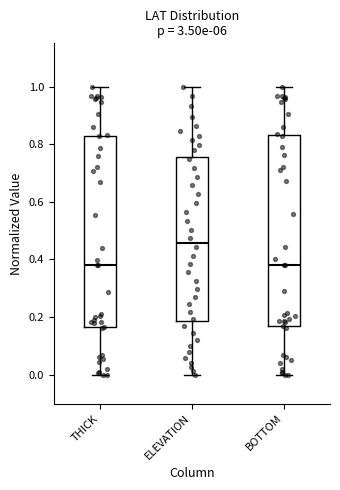

Where does the lower whisker of the box for BOTTOM end on the y-axis? The values are not printed on the chart, so give them approximately, as read against the axis.

0.00